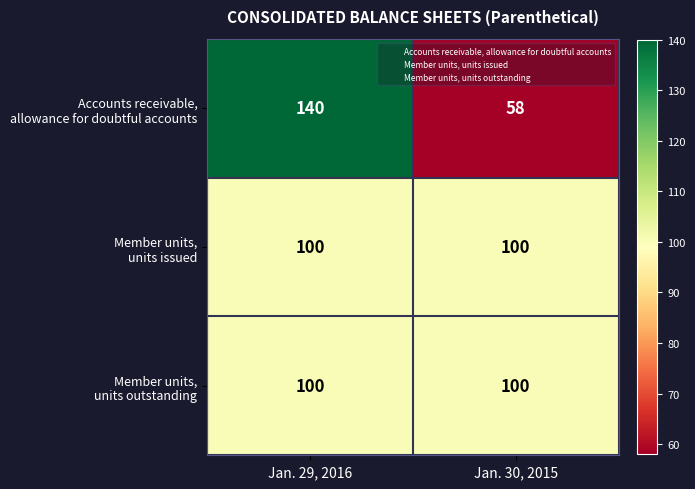

Which category has the highest value across all series?

Jan. 29, 2016